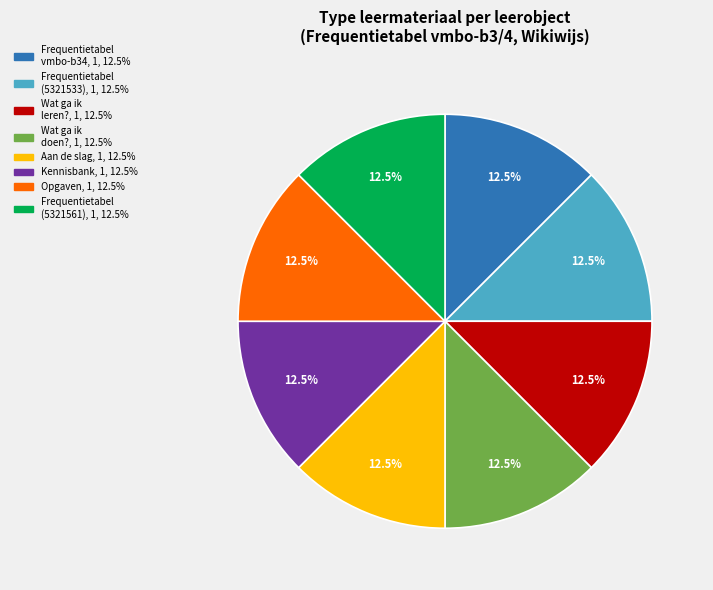

Approximately how many times larger is the value at Frequentietabel vmbo-b34 compared to Aan de slag?

1.0